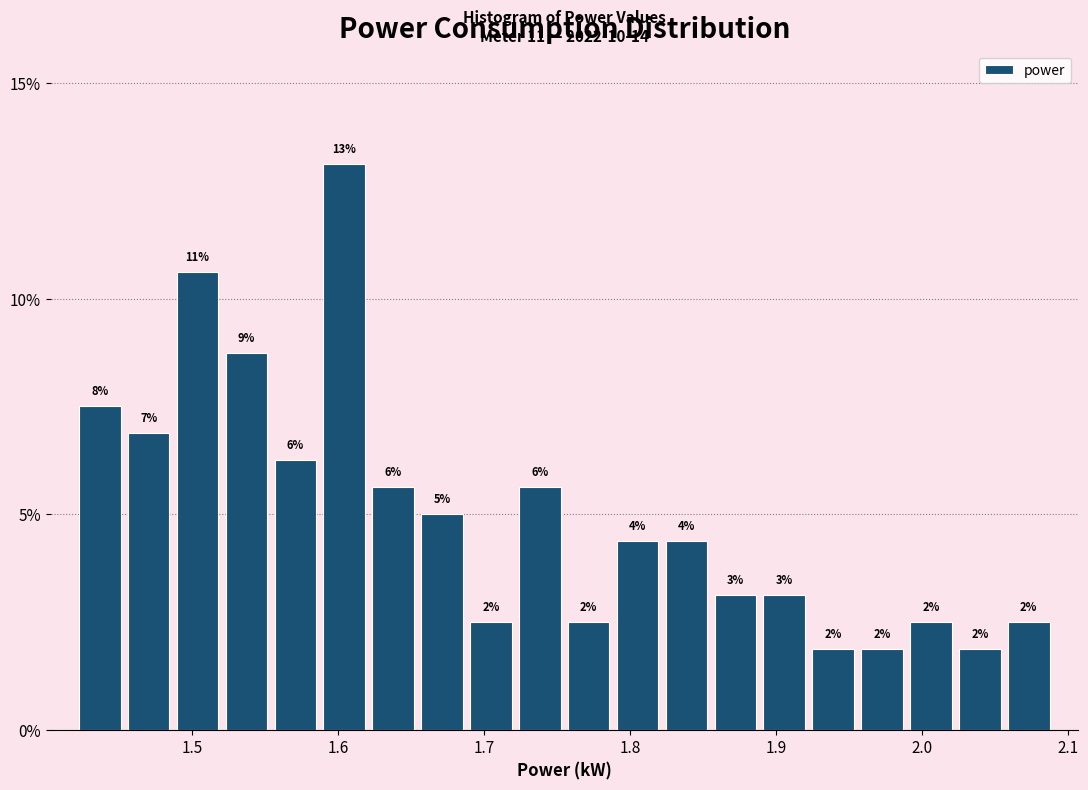

Around what value on the x-axis is the tallest bar? Give the approximate position of its centre, as read against the axis.

1.60